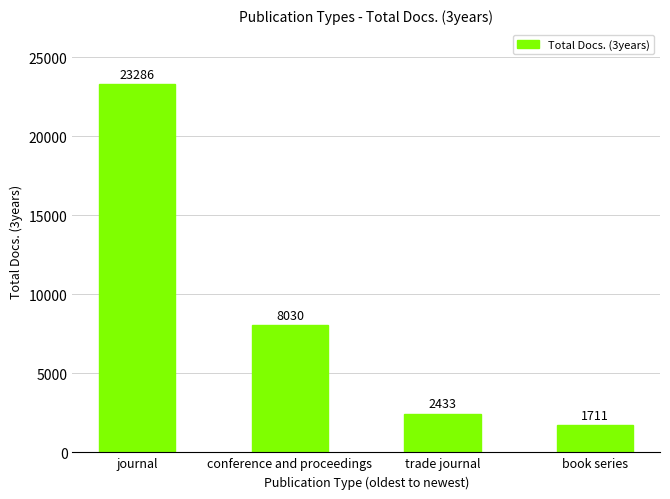

List the labels in order of value, largest first.

journal, conference and proceedings, trade journal, book series